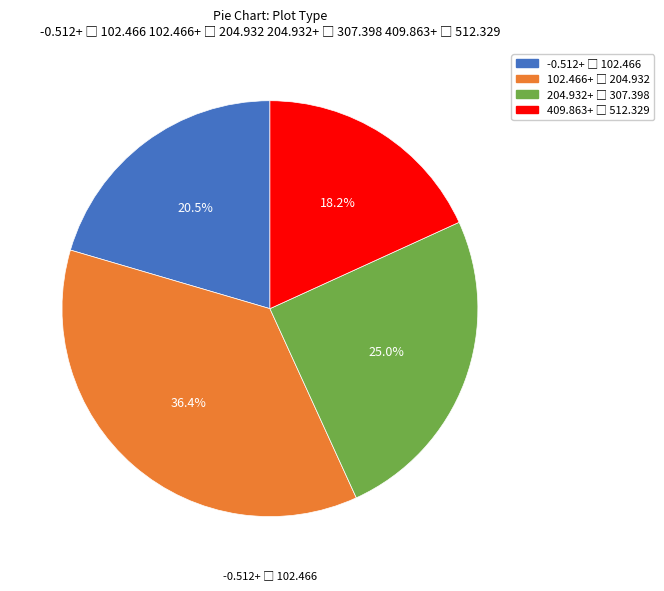

Is there any slice that represents more than half of the pie?

No